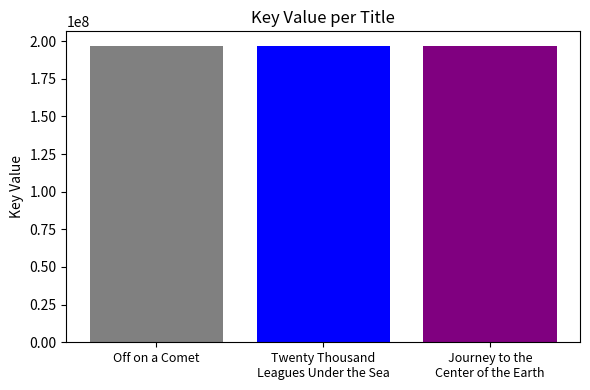

What is the minimum value shown in the chart?

196617933